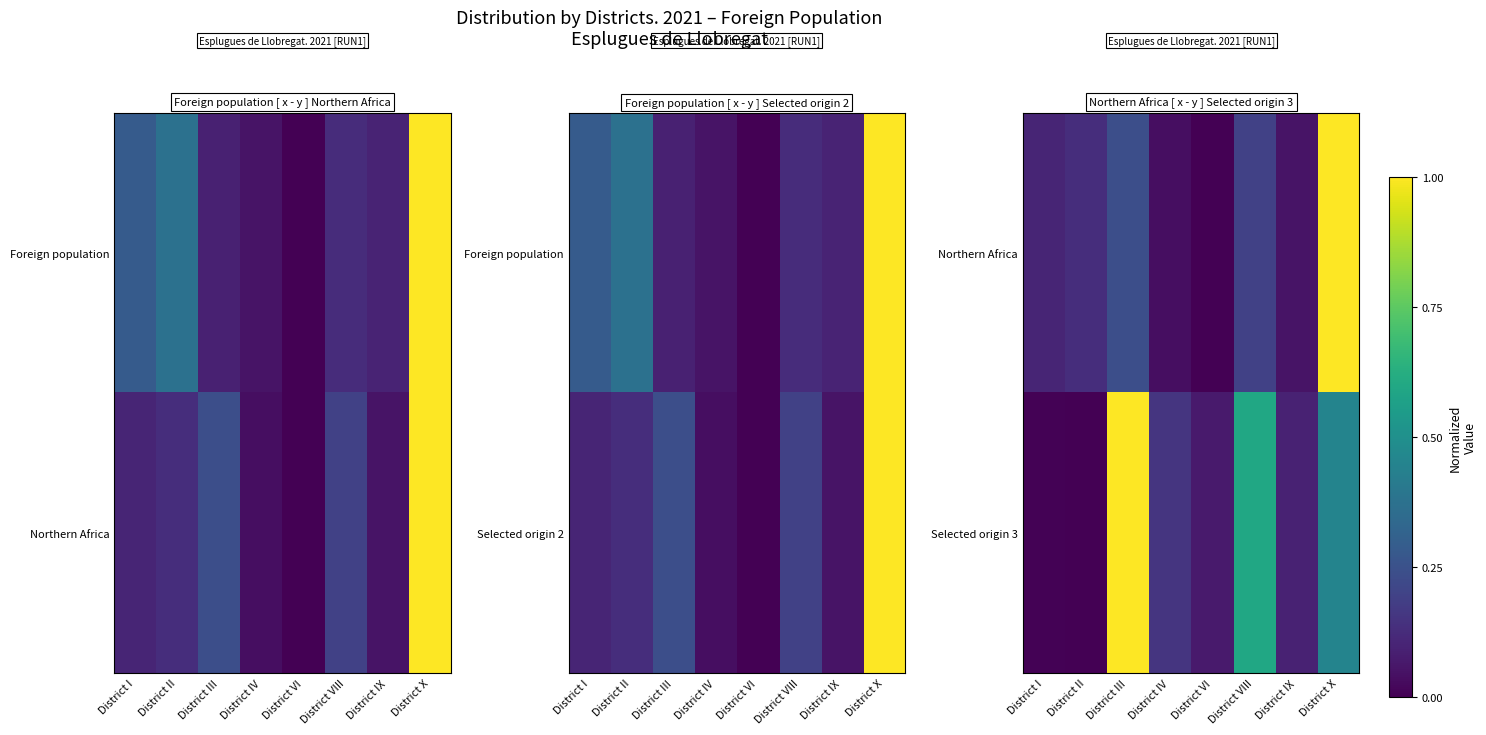

Rank the categories by Selected origin 3 value from lowest to highest.

District II, District I, District VI, District IX, District IV, District X, District VIII, District III